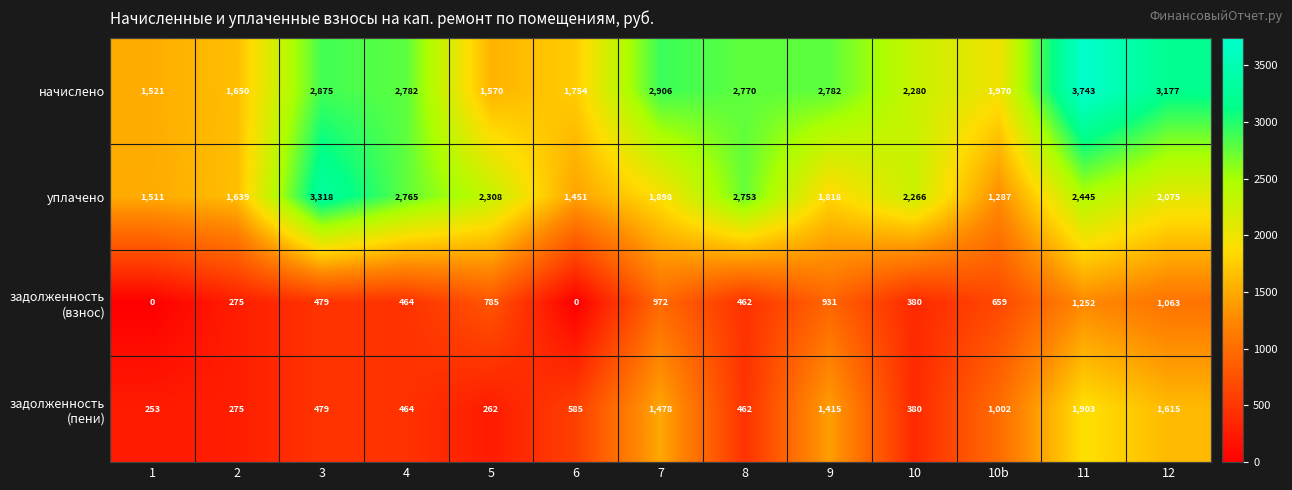

Read the уплачено value at 3, to the nearest 100.

3300